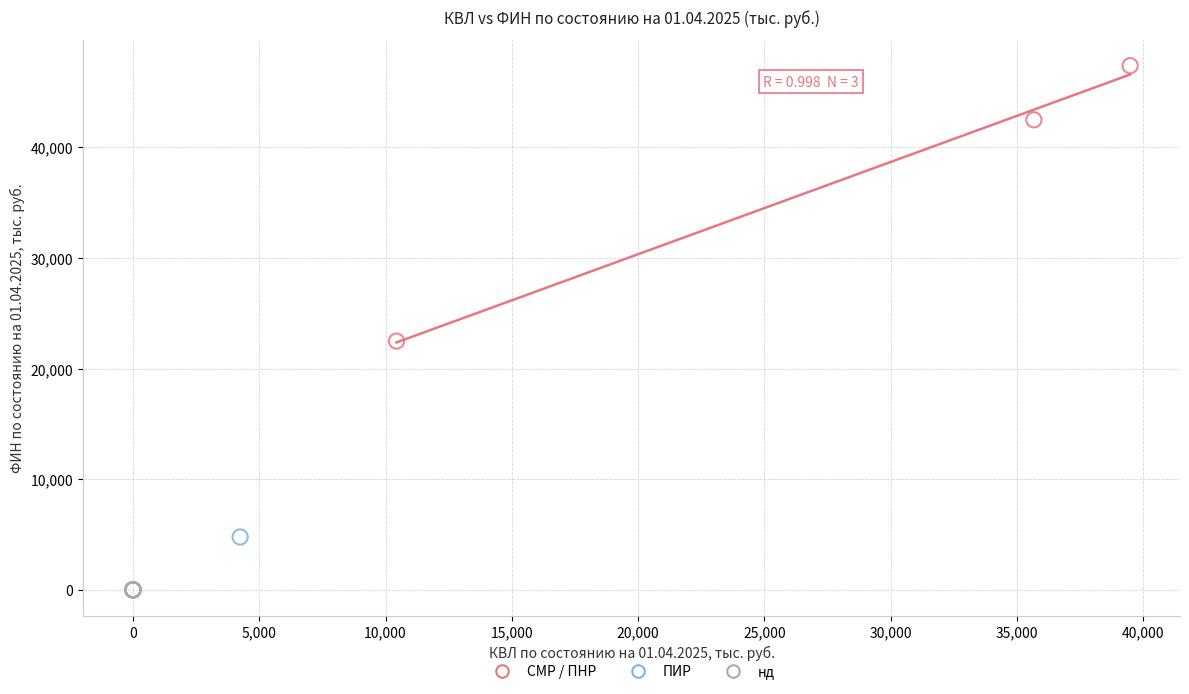

Which series reaches the minimum Y coordinate?

нд